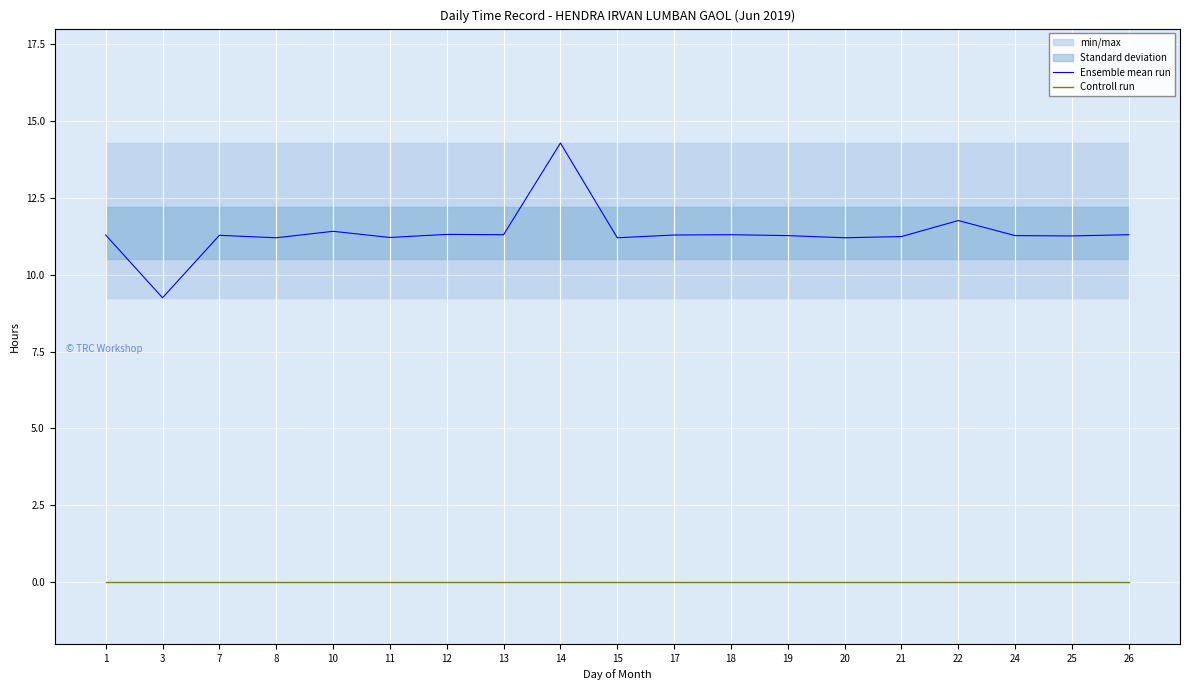

List the labels in order of Ensemble mean run value, smallest first.

3, 8, 15, 20, 11, 21, 25, 19, 24, 7, 1, 17, 13, 18, 26, 12, 10, 22, 14